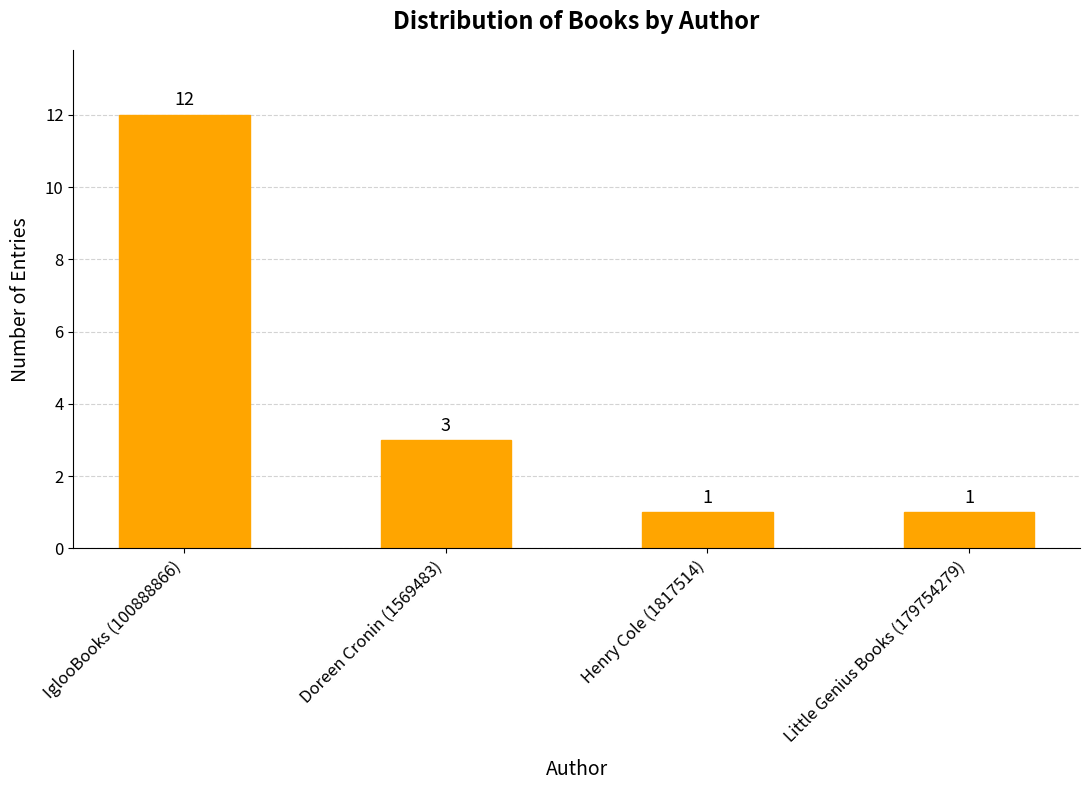

What is the change in value from Doreen Cronin (1569483) to Henry Cole (1817514)?

-2